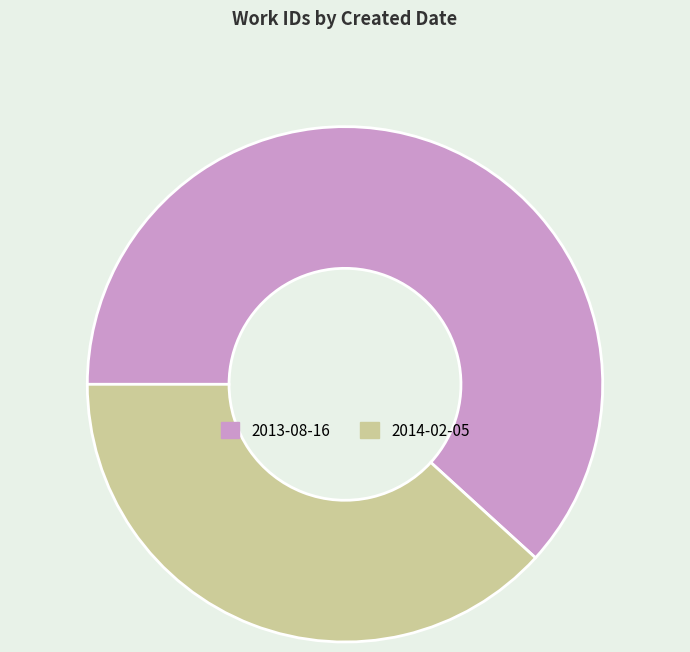

What is the majority slice?

2013-08-16